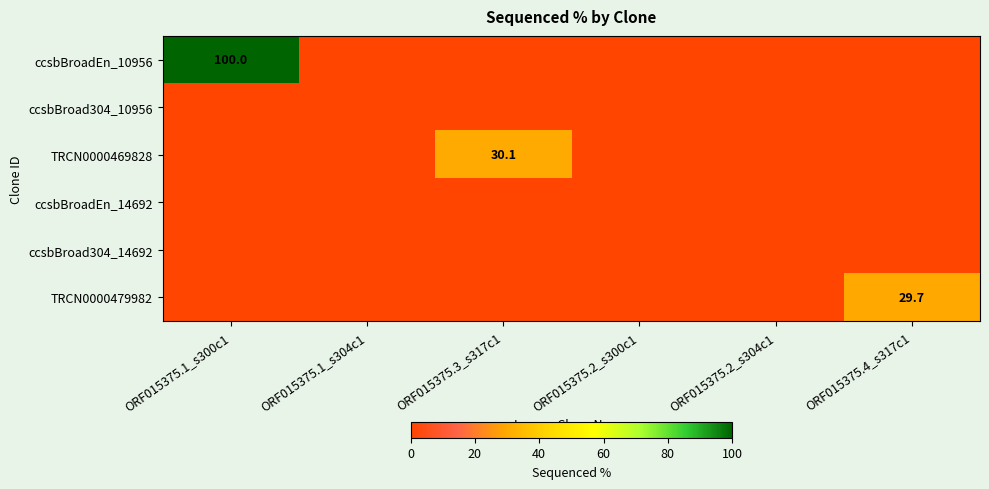

How many positive values does the TRCN0000479982 series have?

1